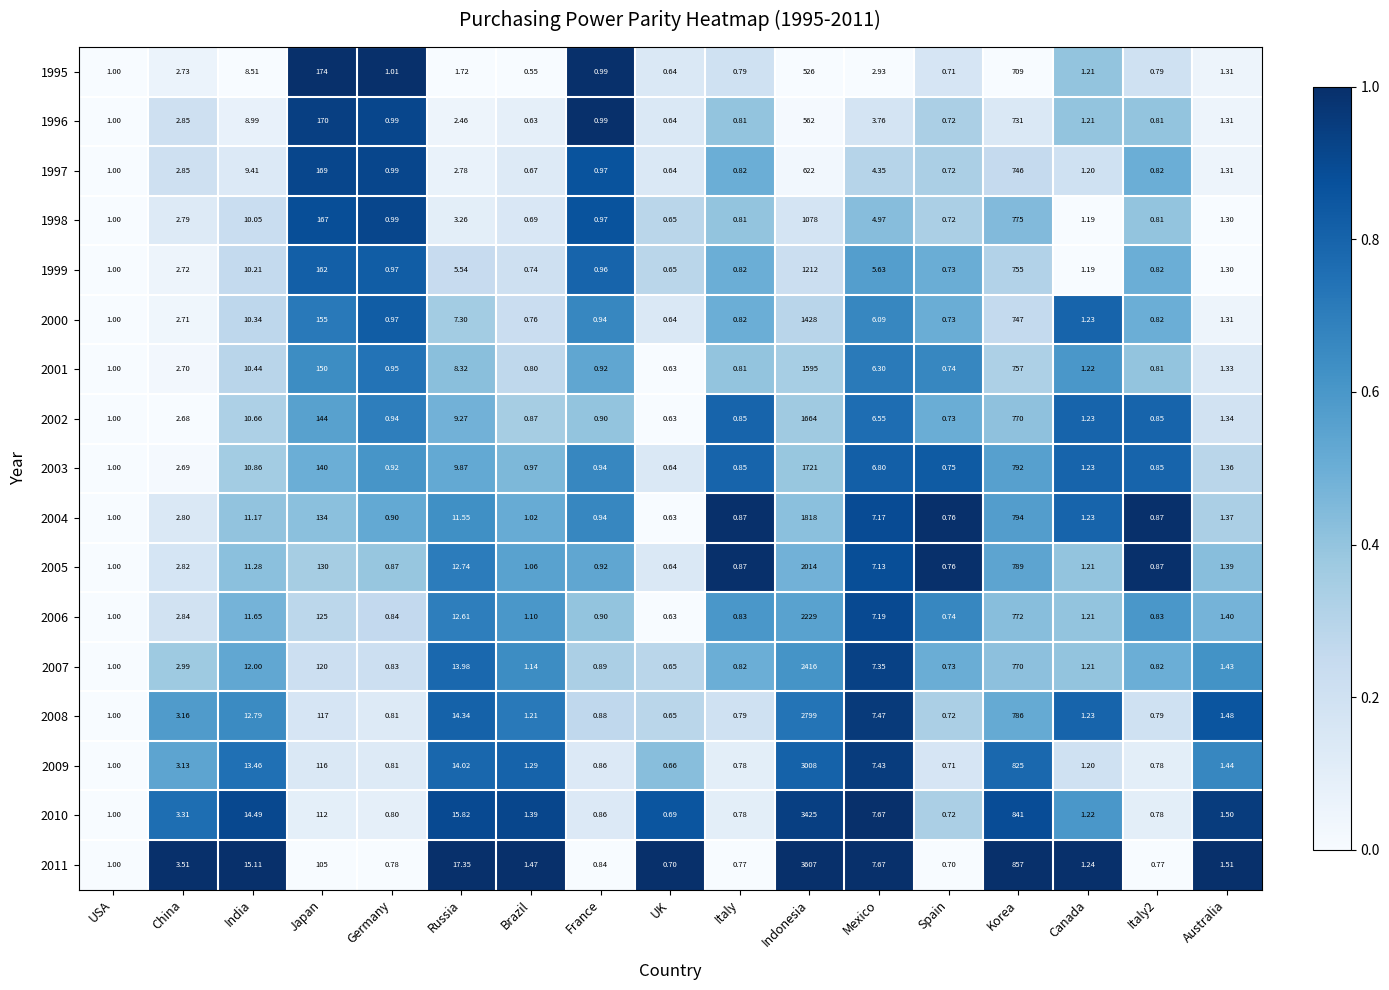

At which label is 2000 closest to 714?

Korea